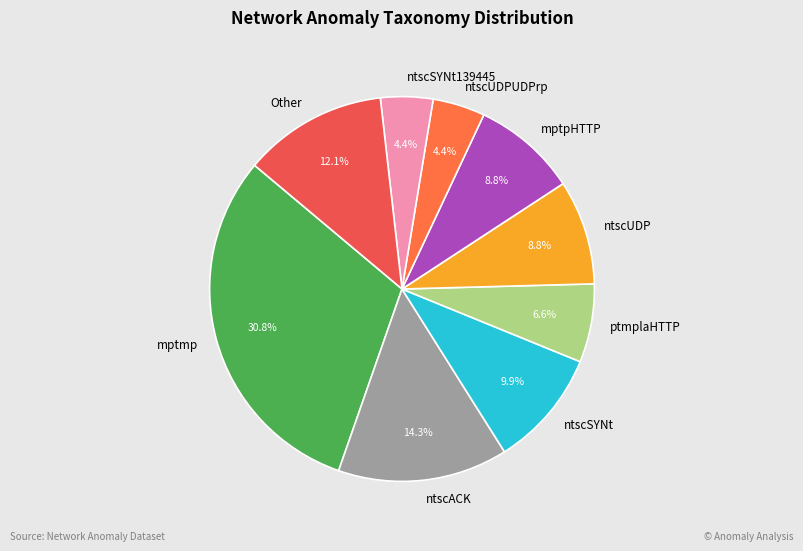

Combined, what portion of the pie is ntscSYNt139445 and ntscUDP?

13.2%